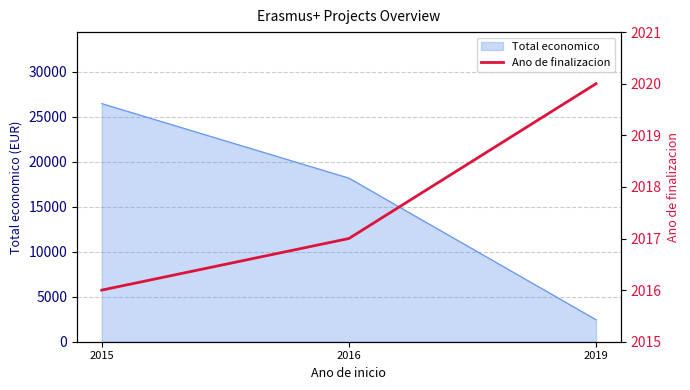

The Total economico series shows 26442 at 2015. True or false?

True